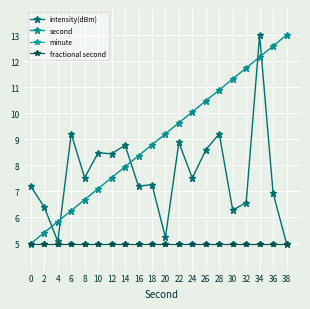

Reading left to right, list all the values displayed in this chart.

intensity(dBm): 0=7.2	2=6.4	4=5.1	6=9.2	8=7.5	10=8.5	12=8.4	14=8.8	16=7.2	18=7.3	20=5.2	22=8.9	24=7.5	26=8.6	28=9.2	30=6.3	32=6.6	34=13.0	36=6.9	38=5.0
second: 0=5.0	2=5.4	4=5.8	6=6.3	8=6.7	10=7.1	12=7.5	14=7.9	16=8.4	18=8.8	20=9.2	22=9.6	24=10.1	26=10.5	28=10.9	30=11.3	32=11.7	34=12.2	36=12.6	38=13.0
minute: 0=5.0	2=5.0	4=5.0	6=5.0	8=5.0	10=5.0	12=5.0	14=5.0	16=5.0	18=5.0	20=5.0	22=5.0	24=5.0	26=5.0	28=5.0	30=5.0	32=5.0	34=5.0	36=5.0	38=5.0
fractional second: 0=5.0	2=5.0	4=5.0	6=5.0	8=5.0	10=5.0	12=5.0	14=5.0	16=5.0	18=5.0	20=5.0	22=5.0	24=5.0	26=5.0	28=5.0	30=5.0	32=5.0	34=5.0	36=5.0	38=5.0